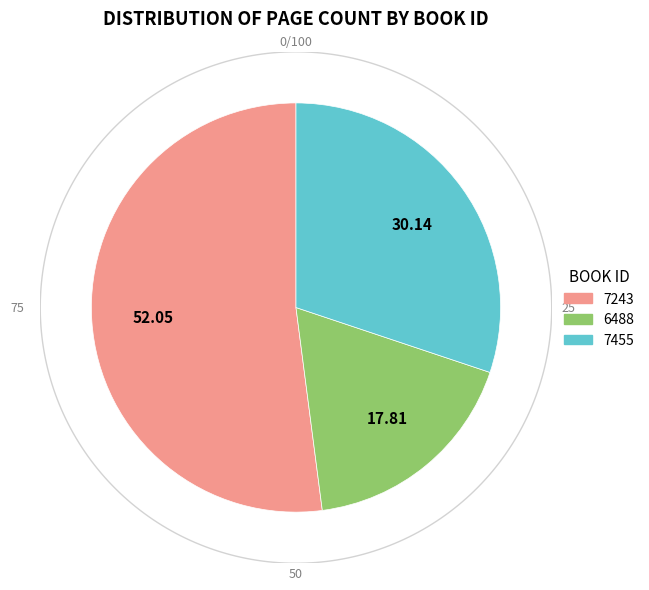

What is the ratio of the value at 6488 to the value at 7455?

0.6